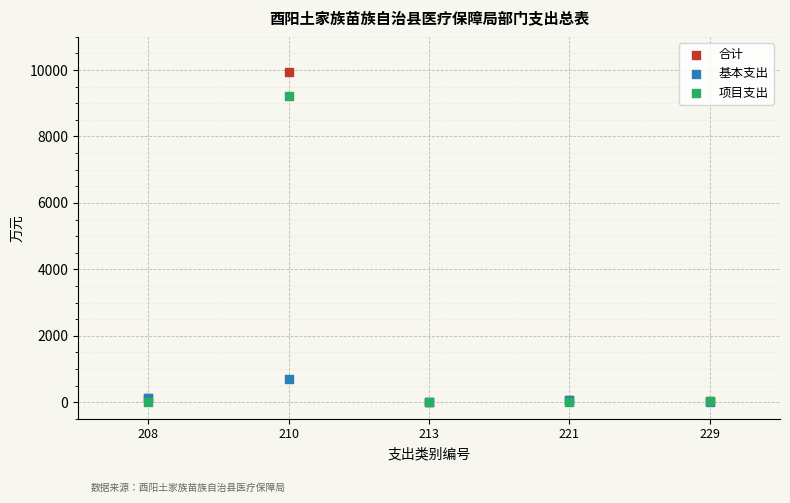

What are all the series names shown in the legend?

合计, 基本支出, 项目支出